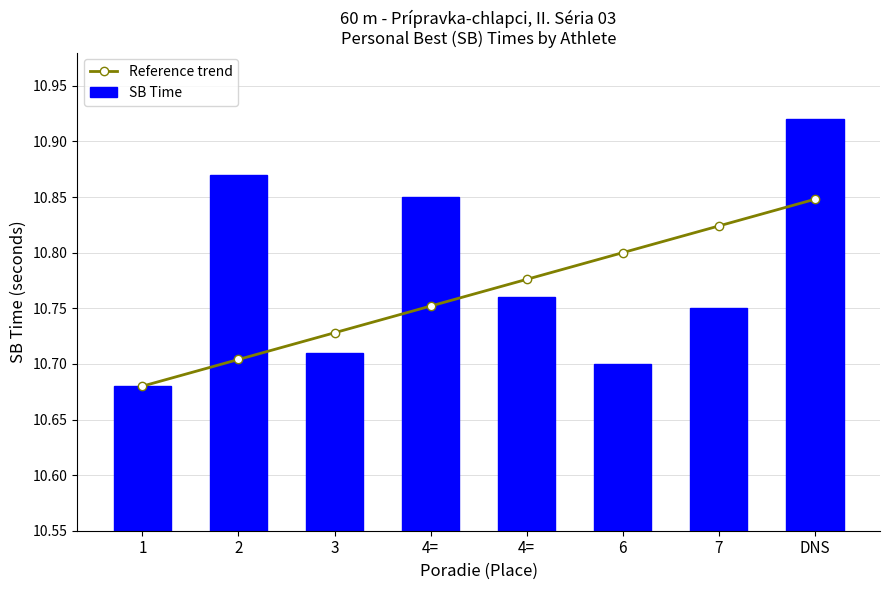

List the labels in order of Reference trend value, smallest first.

1, 2, 3, 4=, 4=, 6, 7, DNS